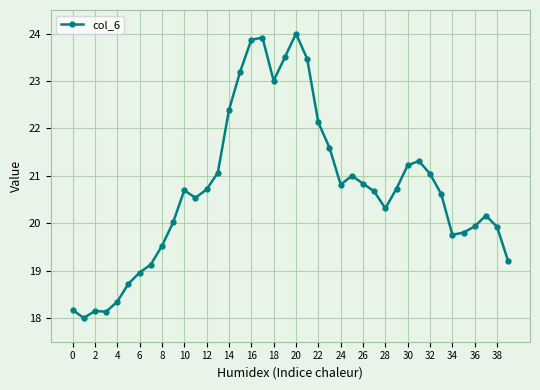

True or false: there are more than 2 points higher than both neighbors.

True